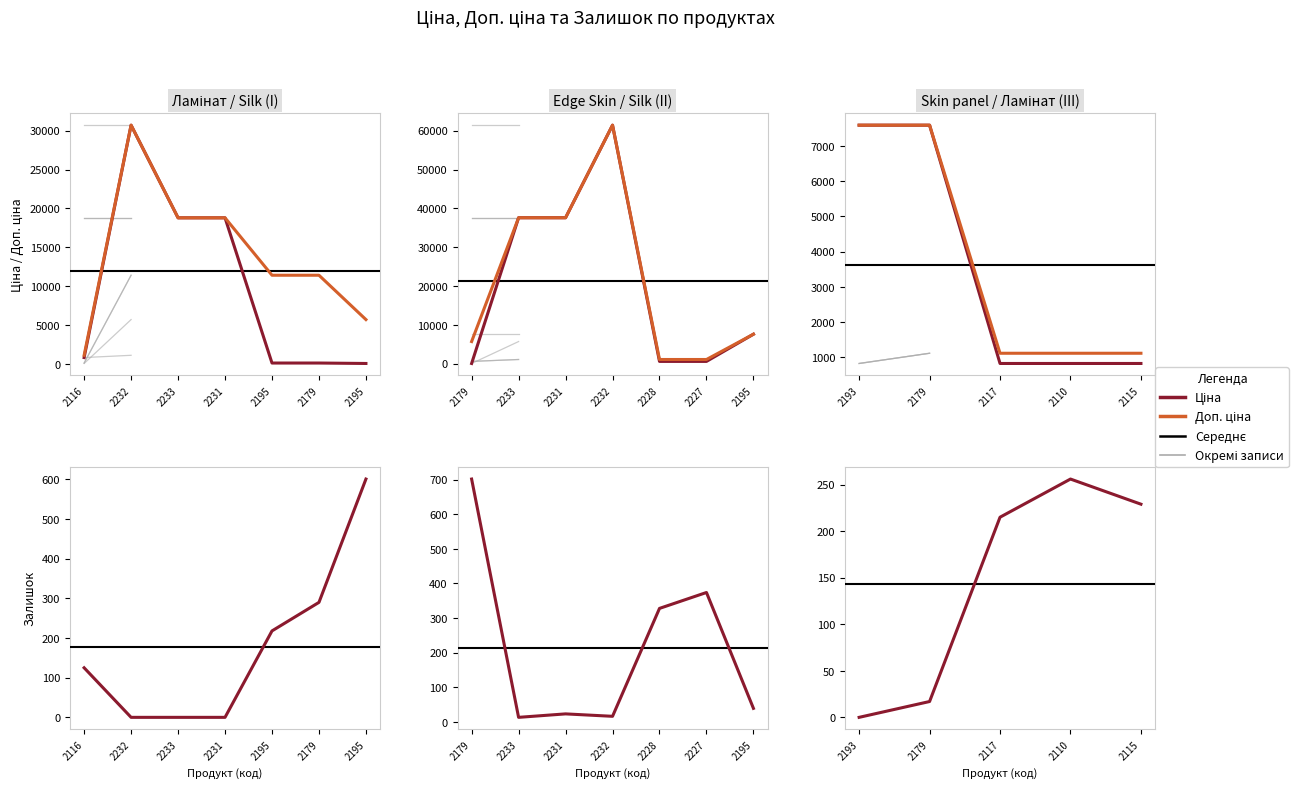

Reading right to left, extract all data points from this chart.

Ціна: 282502115=818.5	282502110=818.5	282502117=818.5	239682179=7596.5	239682193=7596.5	239682195=7596.5	271712227=589.9	271712228=589.9	285672232=61434.3	285652231=37593.6	285652233=37593.6	239732179=57.0	239732195=57.0	239772179=114.1	239772195=114.1	287692231=18796.8	287692233=18796.8	287712232=30717.1	282502116=818.5
Доп. ціна: 282502115=1109.2	282502110=1109.2	282502117=1109.2	239682179=7596.5	239682193=7596.5	239682195=7596.5	271712227=1081.7	271712228=1081.7	285672232=61434.3	285652231=37593.6	285652233=37593.6	239732179=5705.0	239732195=5705.0	239772179=11410.0	239772195=11410.0	287692231=18796.8	287692233=18796.8	287712232=30717.1	282502116=1109.2
Залишок: 282502115=229.0	282502110=256.0	282502117=215.0	239682179=17.0	239682193=0.0	239682195=39.0	271712227=374.0	271712228=328.0	285672232=16.0	285652231=23.0	285652233=13.0	239732179=702.0	239732195=601.0	239772179=290.0	239772195=218.0	287692231=0.0	287692233=0.0	287712232=0.0	282502116=125.0